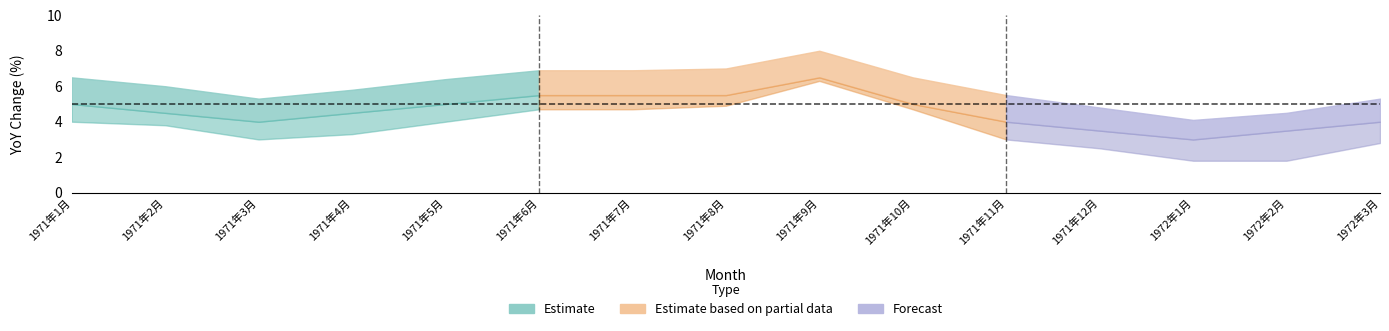

In 総合_lower, how many points are higher than both neighbors (excluding endpoints)?

1